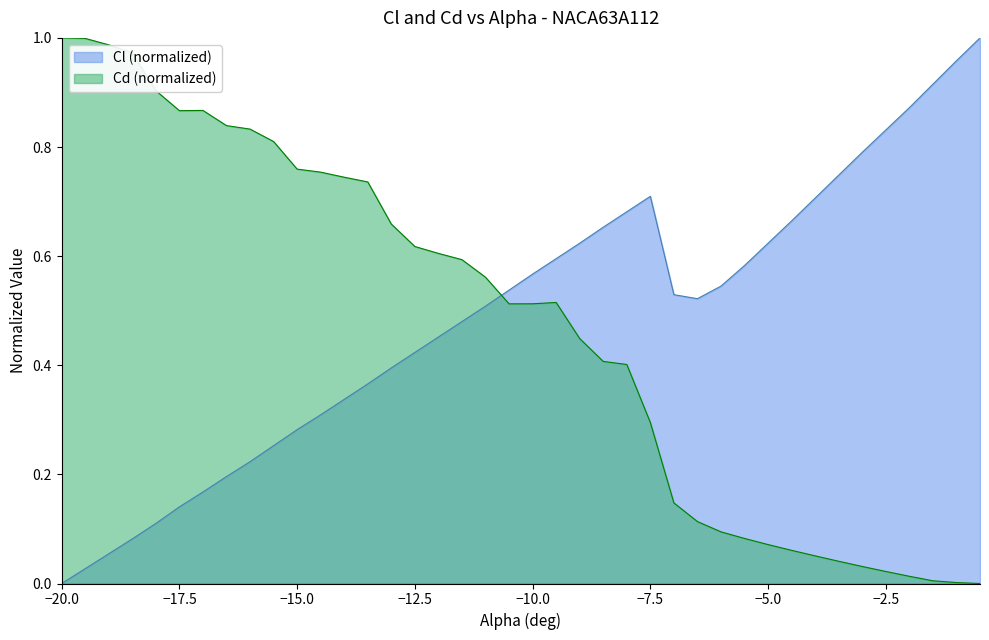

Reading left to right, transcribe all the data shown in this chart.

Cl: -20=0.0	-19.5=0.0	-19=0.1	-18.5=0.1	-18=0.1	-17.5=0.1	-17=0.2	-16.5=0.2	-16=0.2	-15.5=0.3	-15=0.3	-14.5=0.3	-14=0.3	-13.5=0.4	-13=0.4	-12.5=0.4	-12=0.5	-11.5=0.5	-11=0.5	-10.5=0.5	-10=0.6	-9.5=0.6	-9=0.6	-8.5=0.7	-8=0.7	-7.5=0.7	-7=0.5	-6.5=0.5	-6=0.5	-5.5=0.6	-5=0.6	-4.5=0.7	-4=0.7	-3.5=0.7	-3=0.8	-2.5=0.8	-2=0.9	-1.5=0.9	-1=1.0	-0.5=1.0
Cd: -20=1.0	-19.5=1.0	-19=1.0	-18.5=1.0	-18=0.9	-17.5=0.9	-17=0.9	-16.5=0.8	-16=0.8	-15.5=0.8	-15=0.8	-14.5=0.8	-14=0.7	-13.5=0.7	-13=0.7	-12.5=0.6	-12=0.6	-11.5=0.6	-11=0.6	-10.5=0.5	-10=0.5	-9.5=0.5	-9=0.4	-8.5=0.4	-8=0.4	-7.5=0.3	-7=0.1	-6.5=0.1	-6=0.1	-5.5=0.1	-5=0.1	-4.5=0.1	-4=0.1	-3.5=0.0	-3=0.0	-2.5=0.0	-2=0.0	-1.5=0.0	-1=0.0	-0.5=0.0